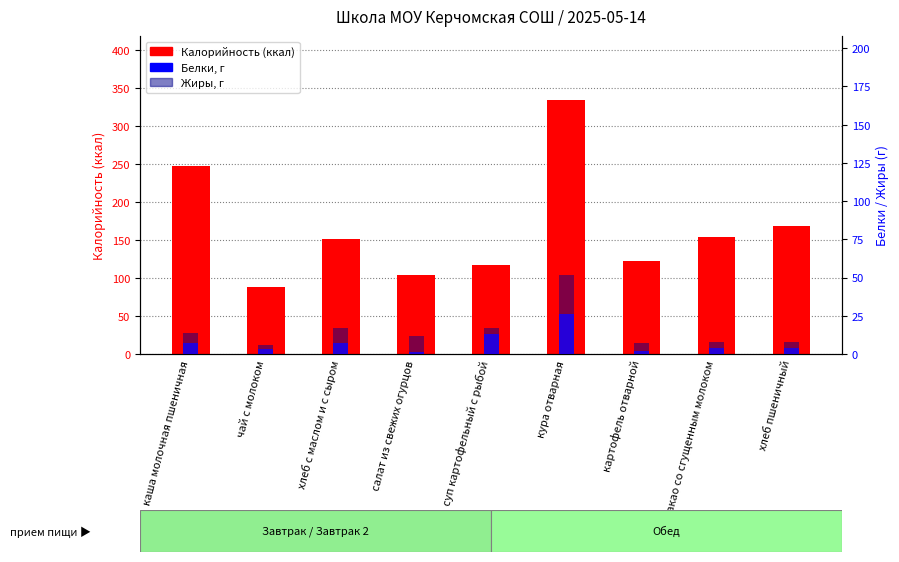

Where does the Жиры, г series first go above 5?

каша молочная пшеничная